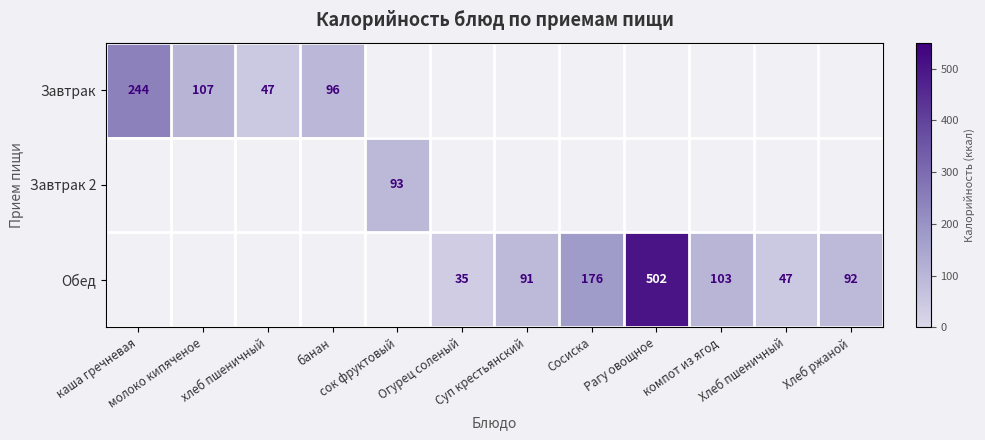

Which label corresponds to the smallest value in the chart?

Огурец соленый